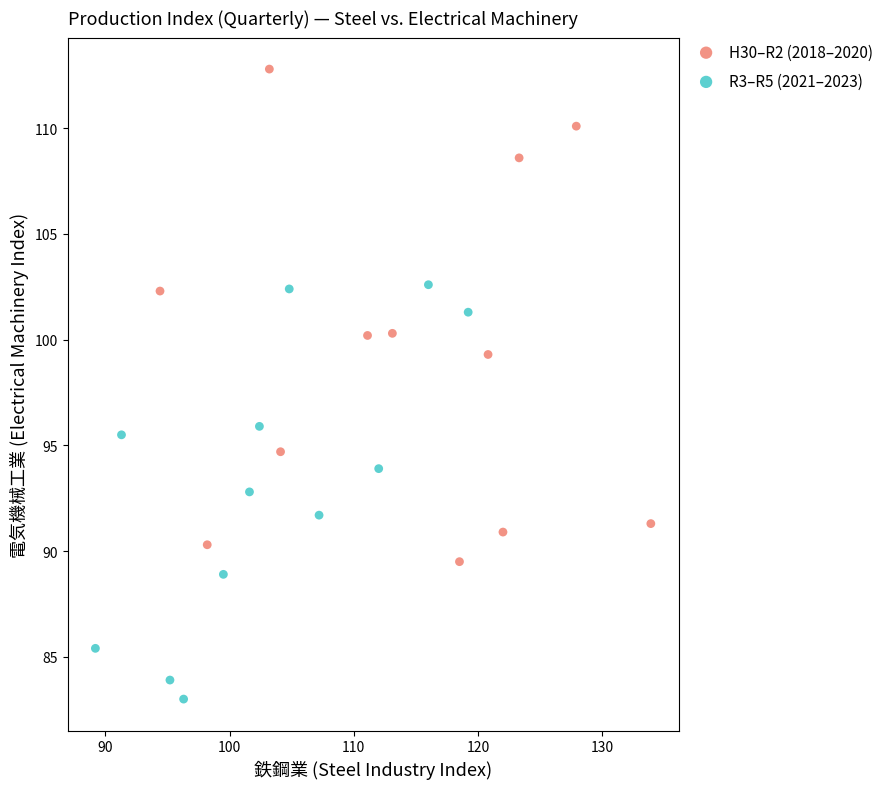

Which series contains the highest Y value?

H30–R2 (2018–2020)